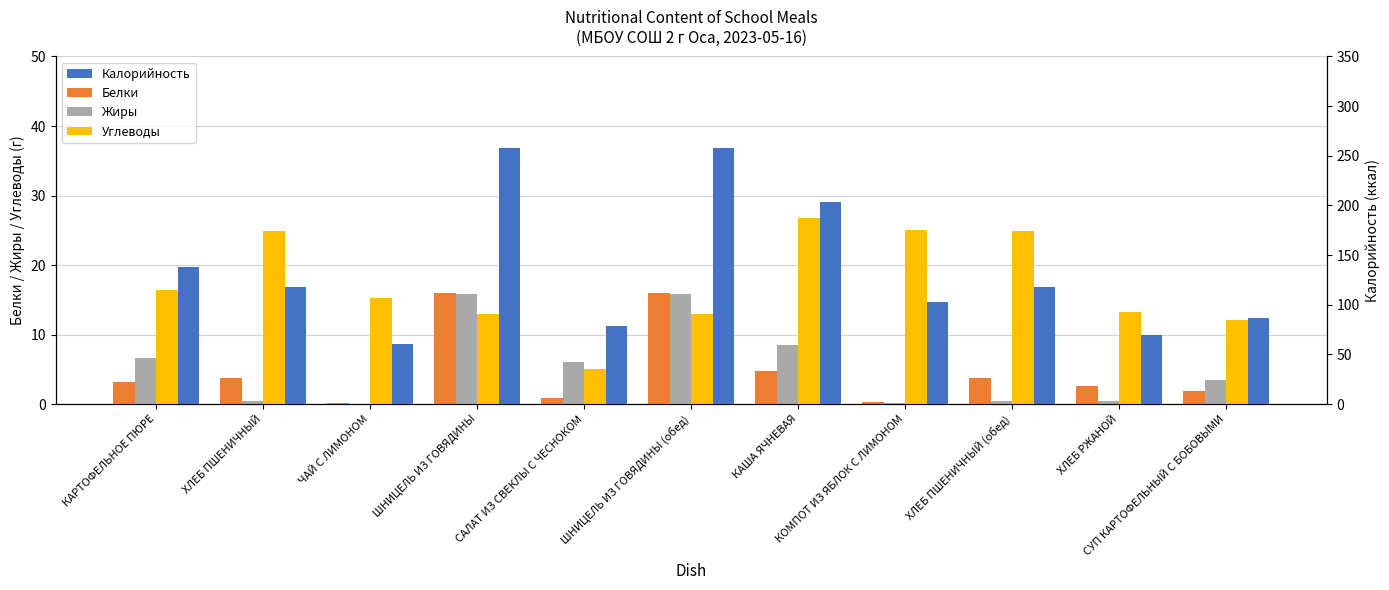

How many data points does each series have?

11